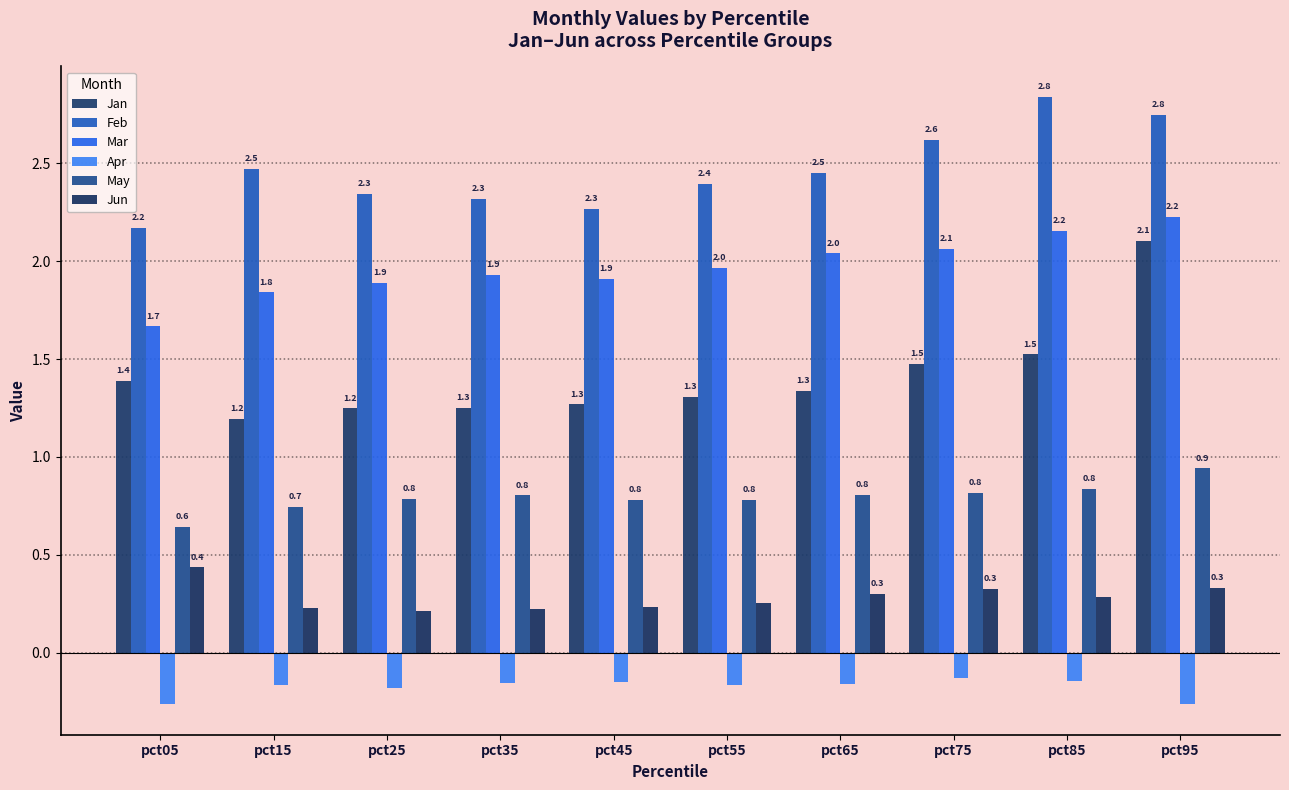

What is the value of the Mar bar at the 7th from the left?

2.0